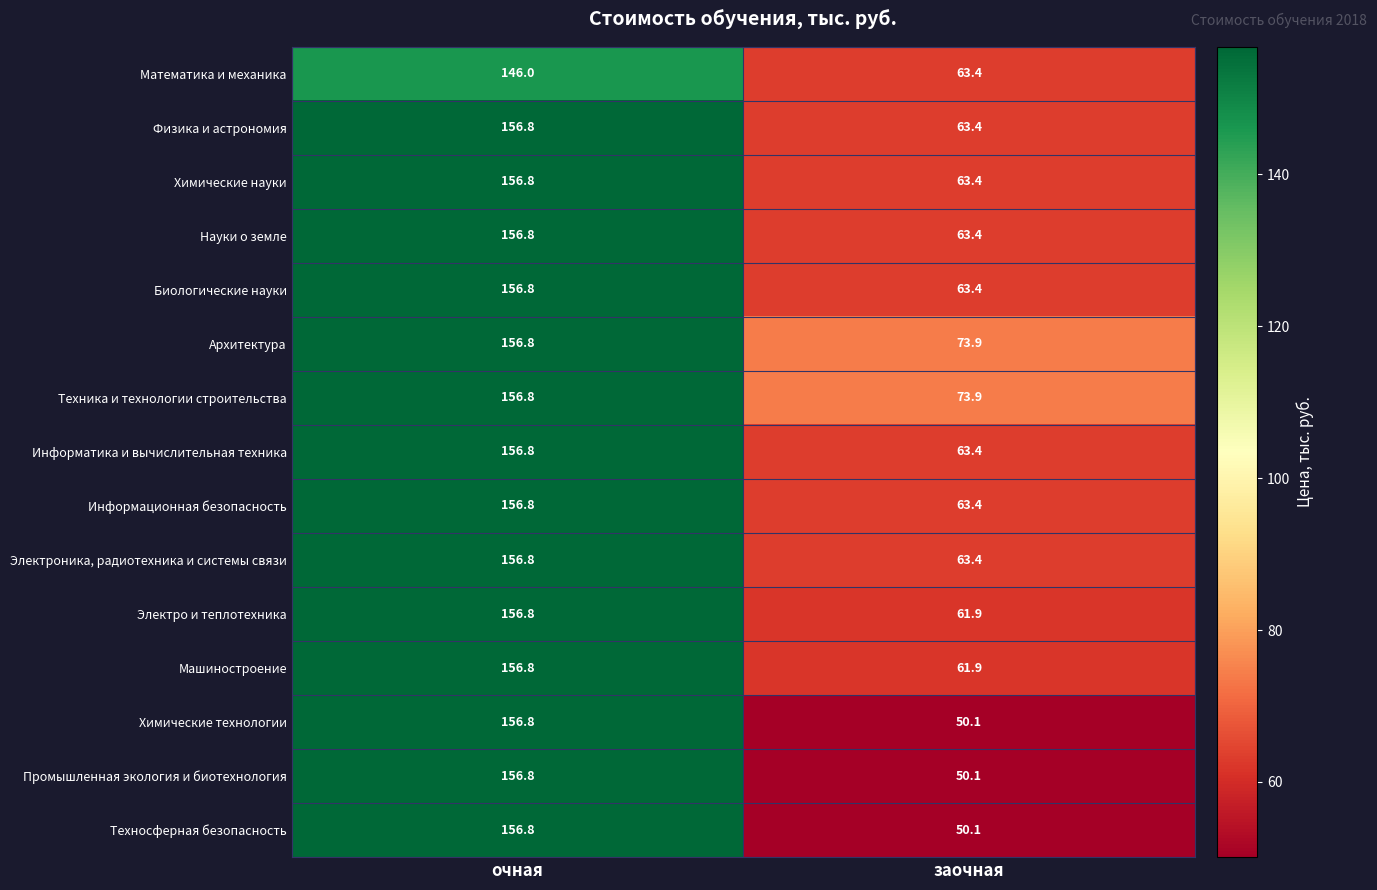

What is the difference between the maximum and minimum values in the Электро и теплотехника series?

94.9